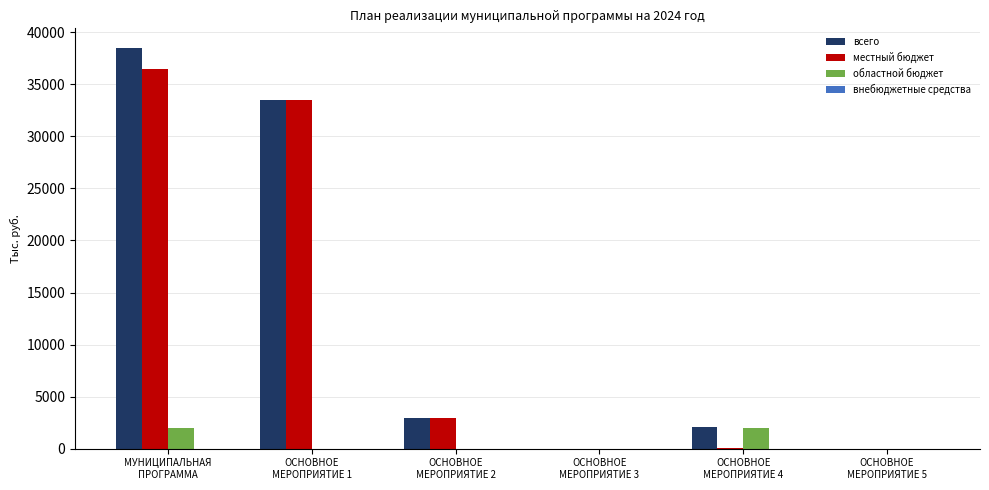

Which series has the largest range (max minus min)?

всего